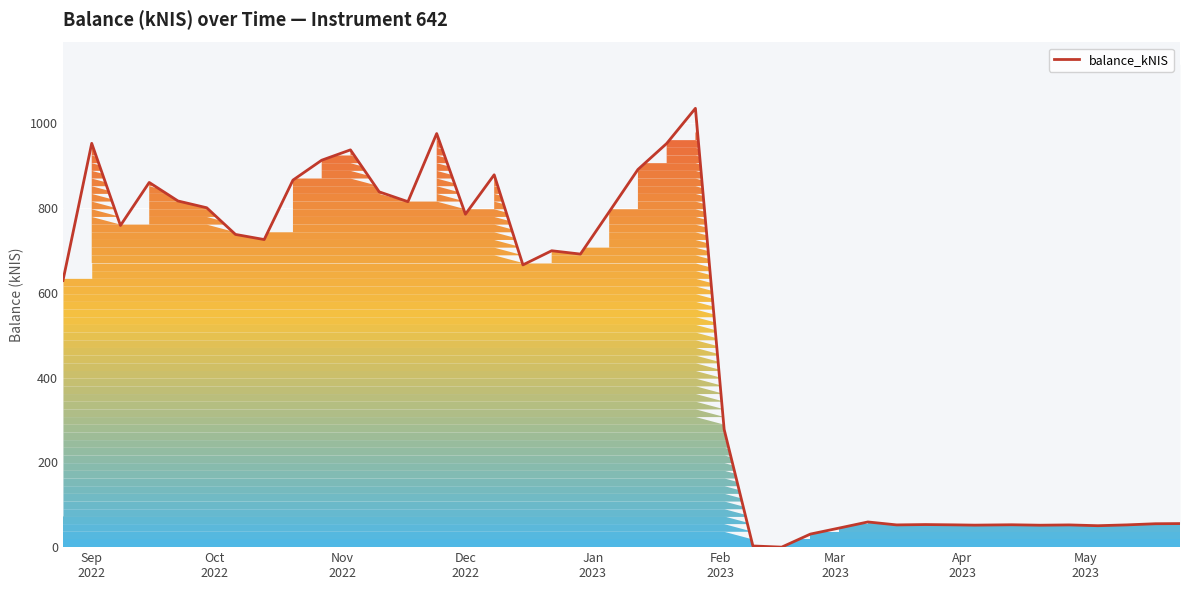

What is the value of the 9th point from the left?

865.5